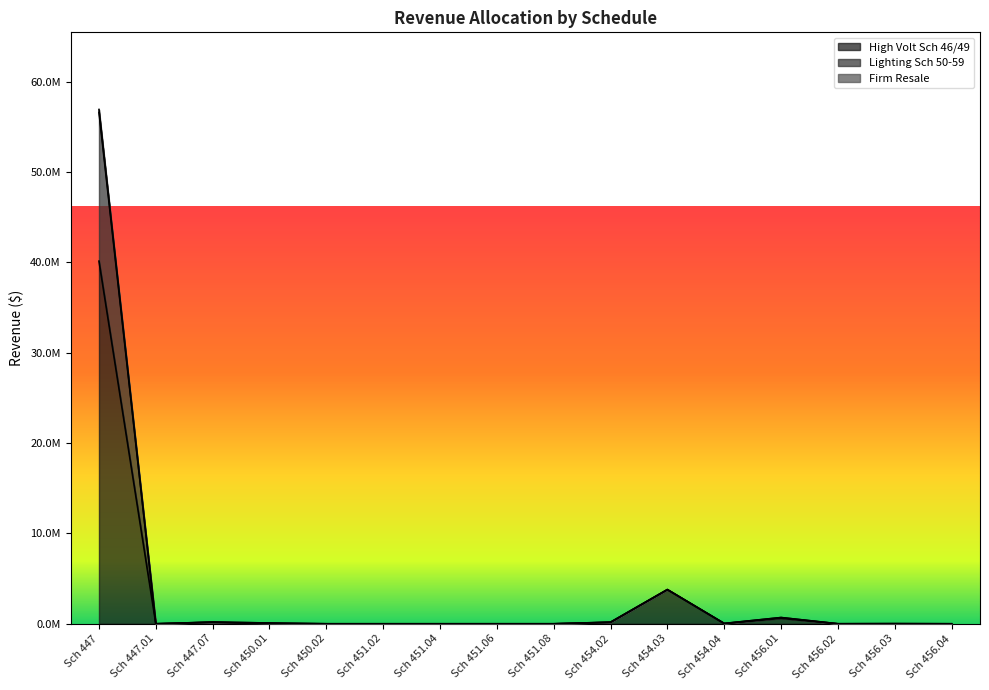

What position from the left is Sch 454.04?

12